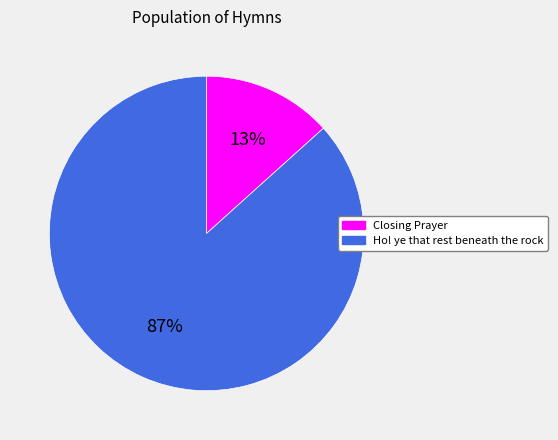

Is there a majority slice in this chart?

Yes